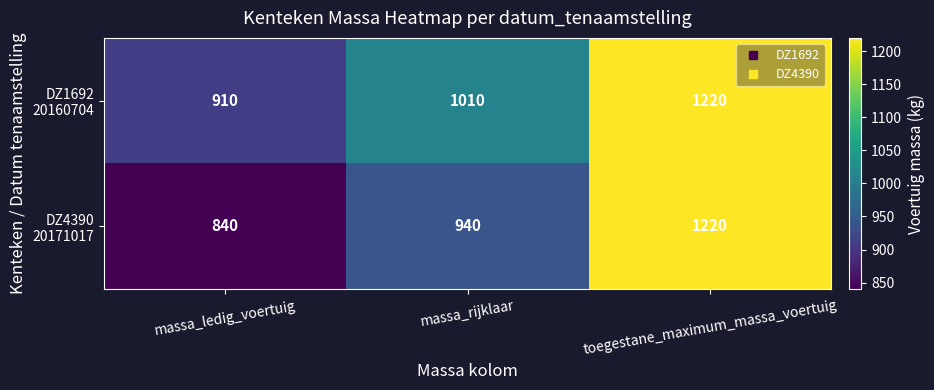

At which category is the sum across all series the highest?

toegestane_maximum_massa_voertuig